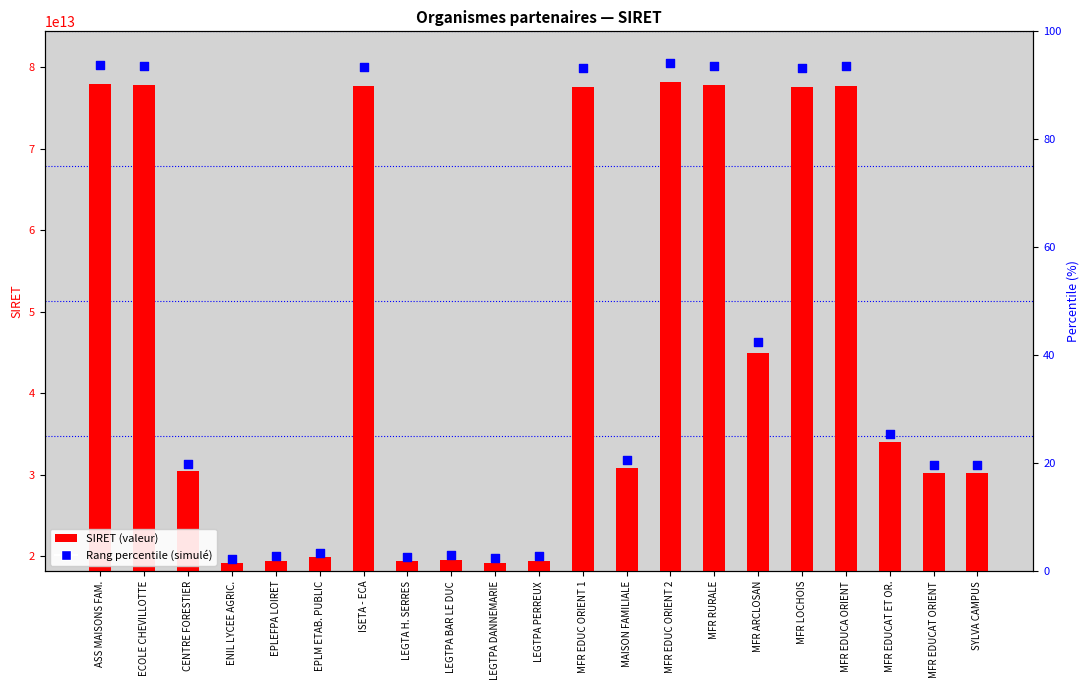

Which series reaches the maximum Y coordinate?

Rang percentile (simulé)